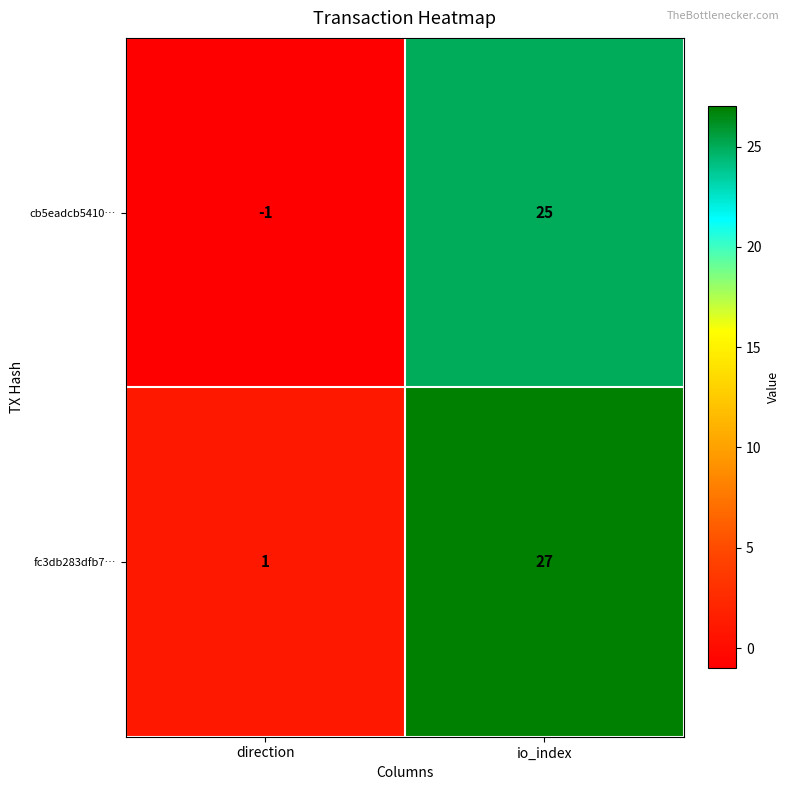

Where is cb5eadcb5410… nearest to the value 12?

direction